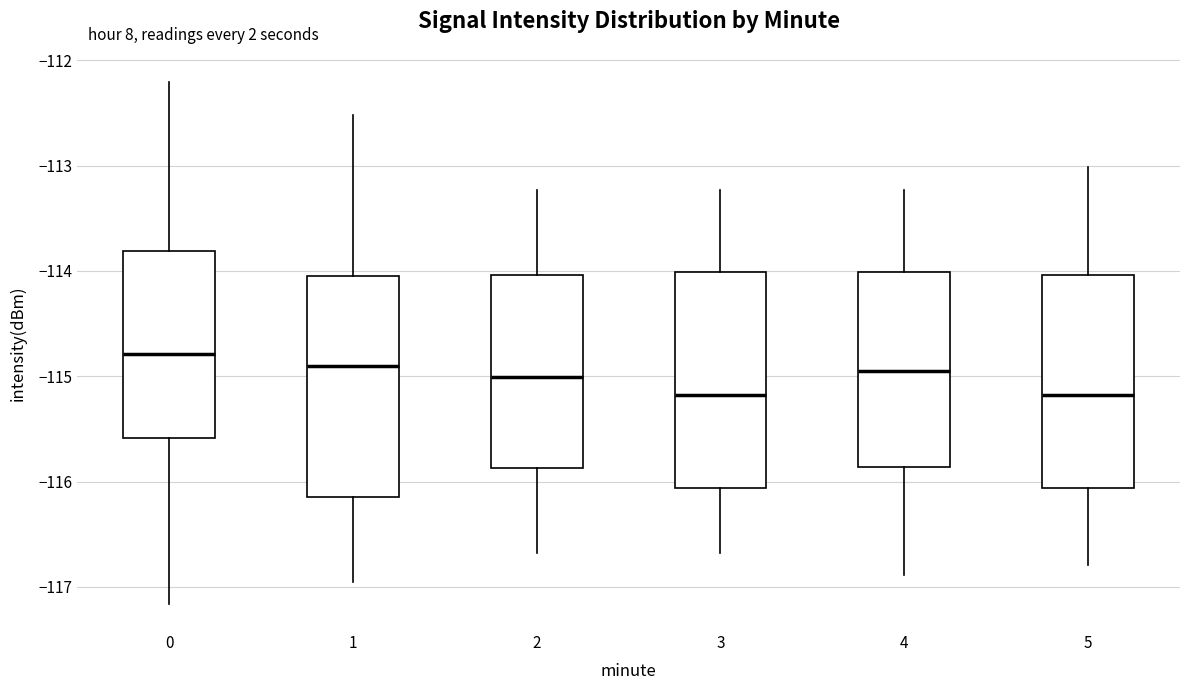

Reading left to right, transcribe this box plot: for each box, give where its median line is, the range the box spans, and where its two whiskers end, as read against the y-axis. The values are not printed on the chart, so give them approximately, as read against the axis.

0: median -114.8, box -115.6 to -113.8, whiskers -117.2 to -112.2
1: median -114.9, box -116.1 to -114.0, whiskers -117.0 to -112.5
2: median -115.0, box -115.9 to -114.0, whiskers -116.7 to -113.2
3: median -115.2, box -116.1 to -114.0, whiskers -116.7 to -113.2
4: median -115.0, box -115.9 to -114.0, whiskers -116.9 to -113.2
5: median -115.2, box -116.1 to -114.0, whiskers -116.8 to -113.0